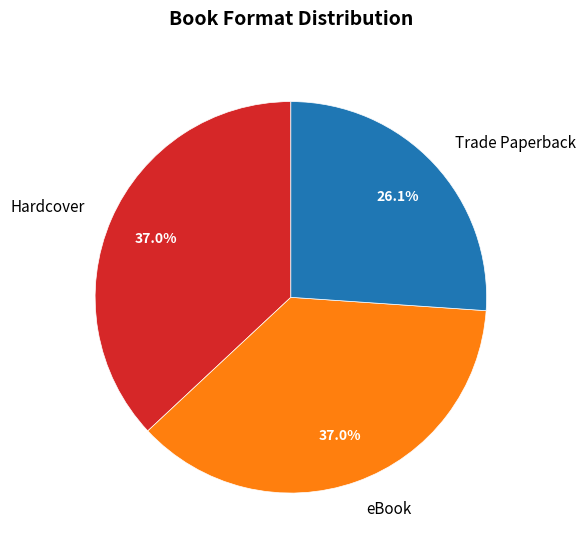

True or false: Trade Paperback accounts for 40% of the total.

False